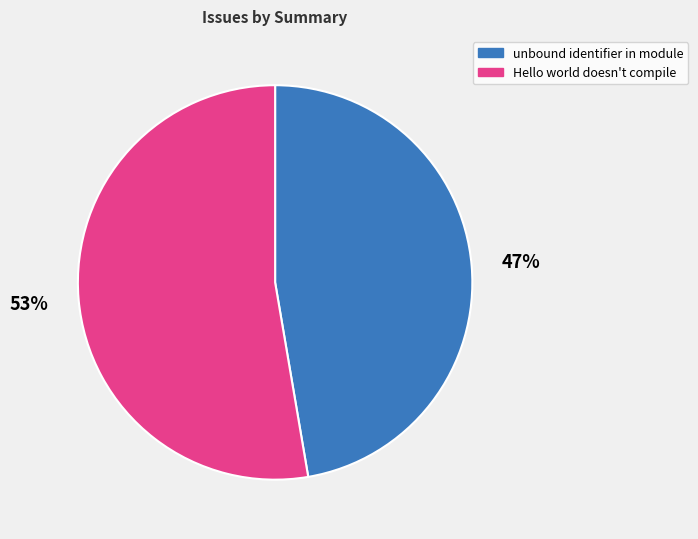

Is it true that unbound identifier in module is 47% of the pie?

True